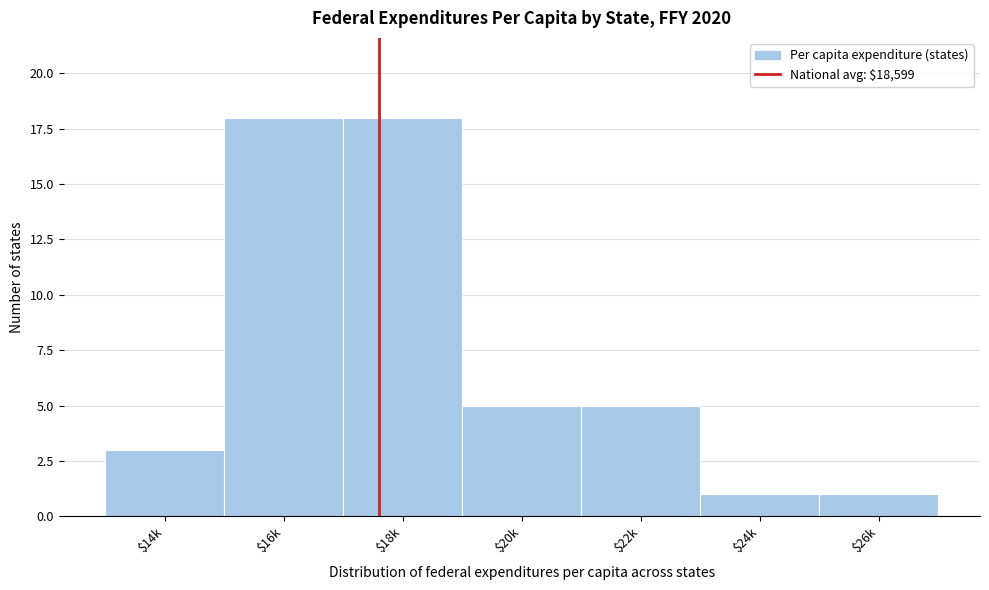

Reading left to right, transcribe all the data shown in this chart.

3	18	18	5	5	1	1